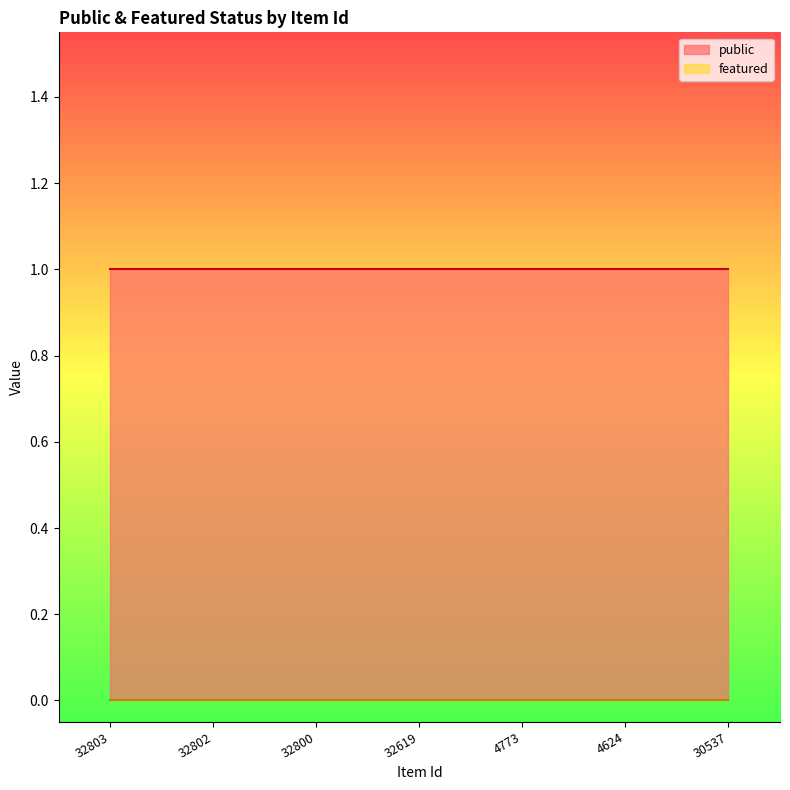

True or false: featured has more than 1 points higher than both neighbors.

False